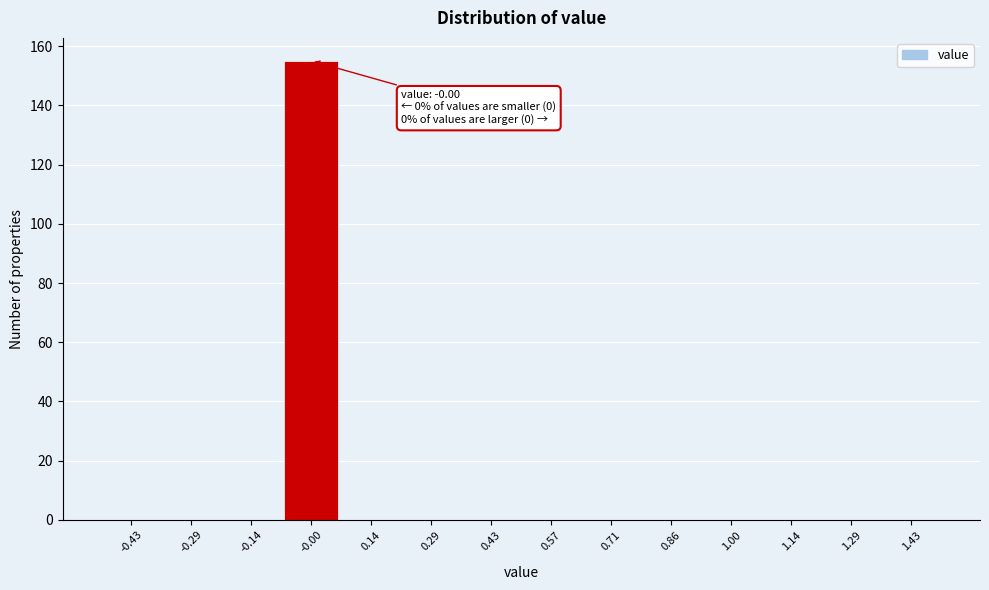

Which range on the x-axis has the tallest bar?

-0.08 to 0.08